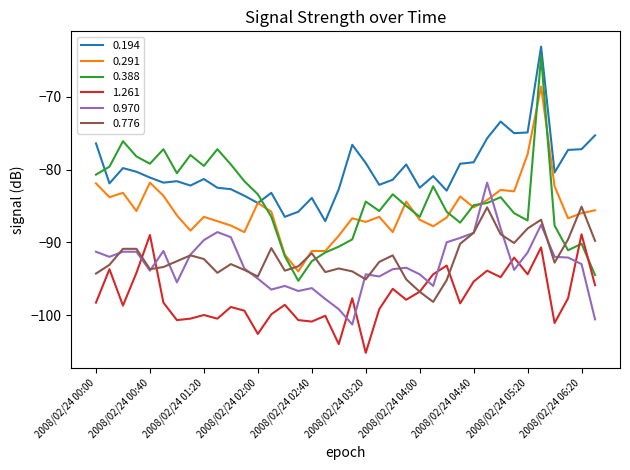

Which series has the largest total across all categories?

0.194